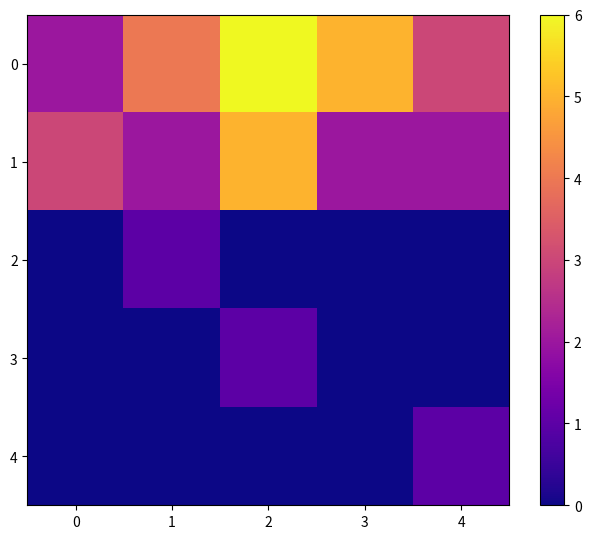

Rank the series at 3 from highest to lowest value.

0, 1, 2, 3, 4